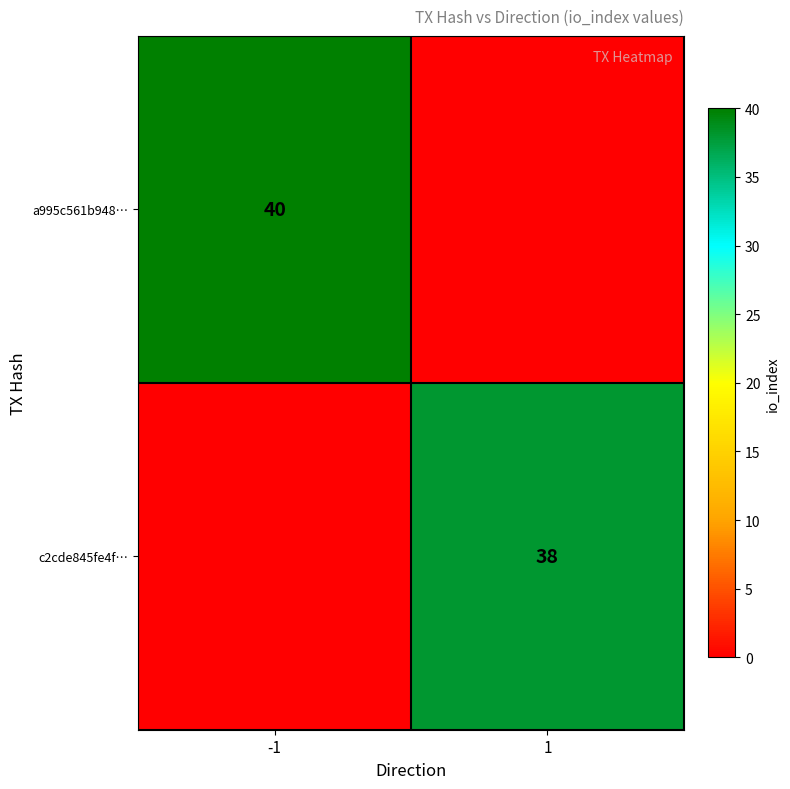

Is the value of a995c561b948… at -1 greater than the value of c2cde845fe4f… at 1?

Yes